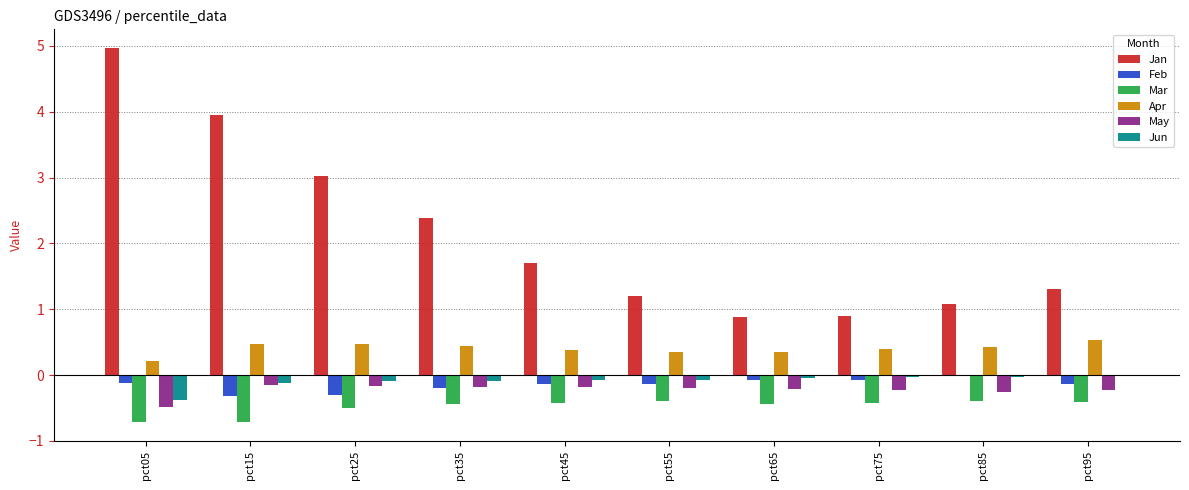

What are all the series names shown in the legend?

Jan, Feb, Mar, Apr, May, Jun